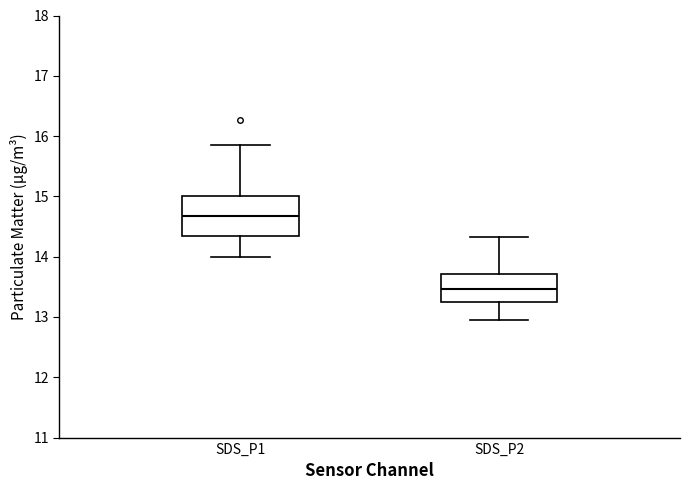

Reading left to right, read every box against the y-axis: the position of its median line, the range the box covers, and the ends of its whiskers. The values are not printed on the chart, so give them approximately, as read against the axis.

SDS_P1: median 14.7, box 14.4 to 15.0, whiskers 14.0 to 15.9
SDS_P2: median 13.5, box 13.2 to 13.7, whiskers 13.0 to 14.3